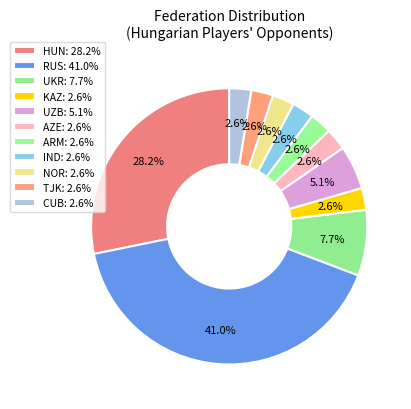

Rank the categories by value from highest to lowest.

RUS, HUN, UKR, UZB, KAZ, AZE, ARM, IND, NOR, TJK, CUB